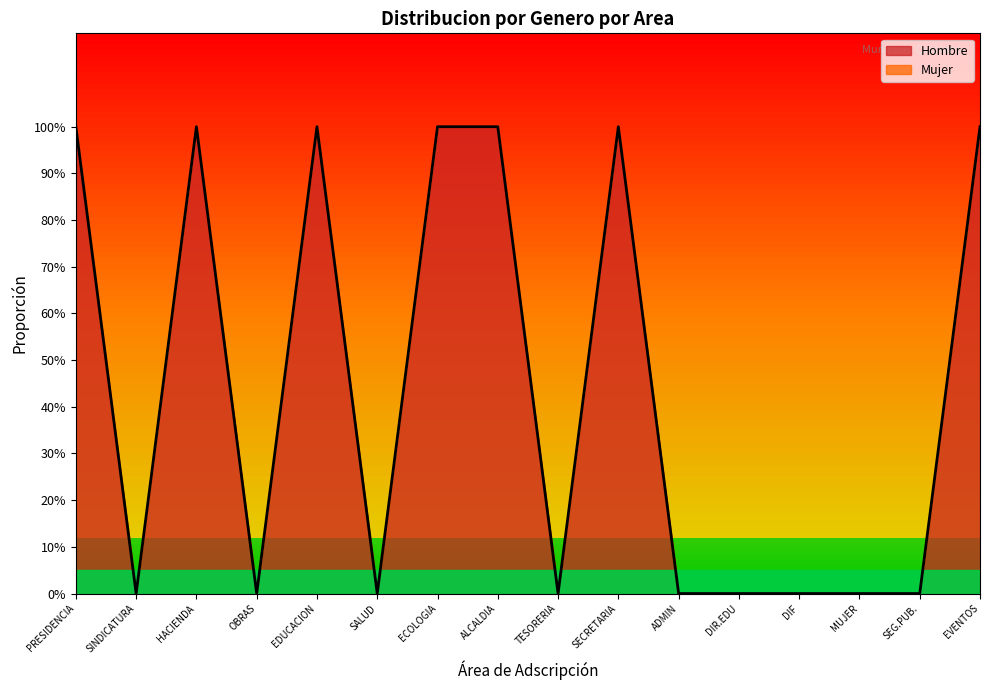

Which has a higher value, MUJER or TESORERIA?

MUJER